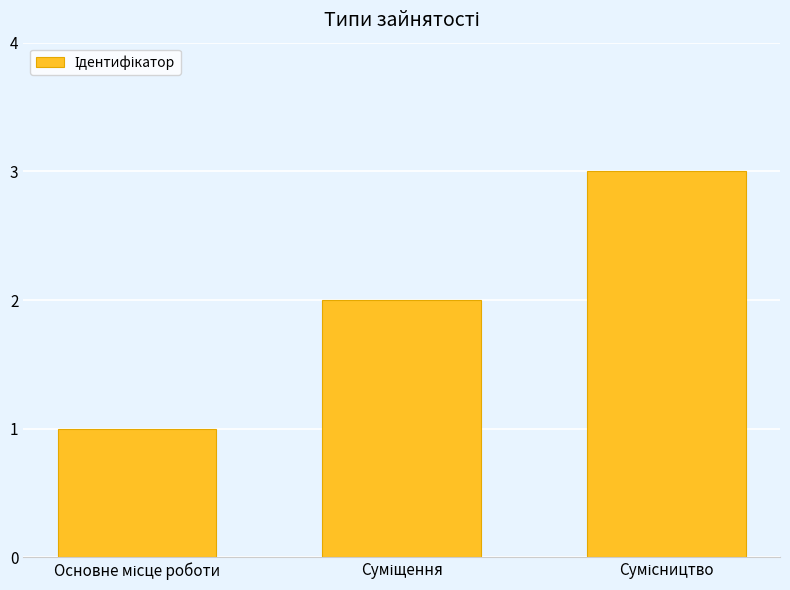

What is the maximum value shown in the chart?

3